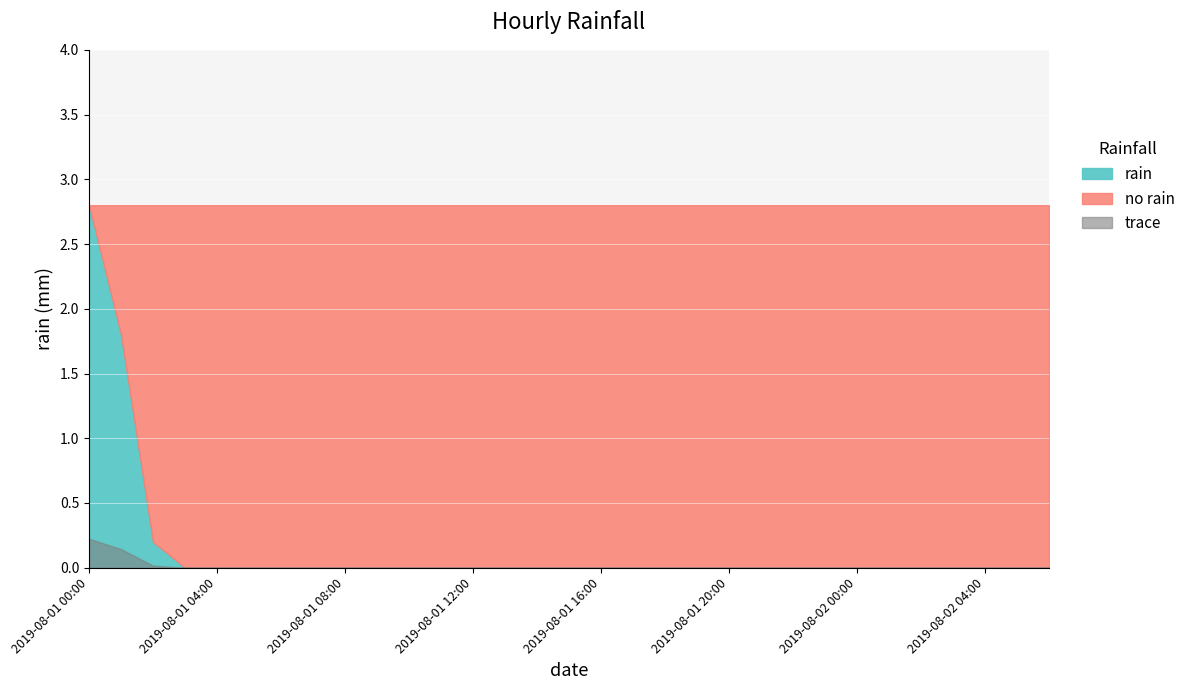

What is the label of the 1st point from the right?

2019-08-02 06:00